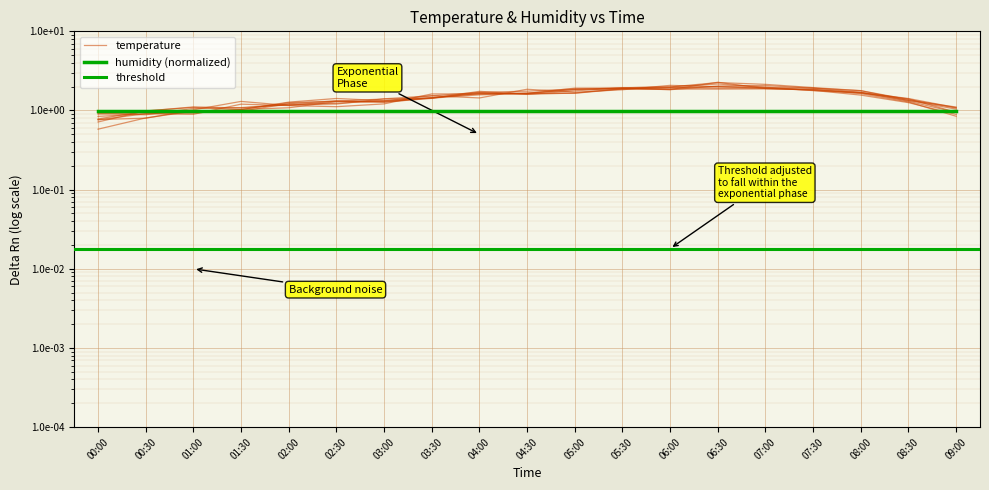

Rank the categories by value from lowest to highest.

00:00, 00:30, 01:00, 01:30, 09:00, 02:00, 03:00, 02:30, 08:30, 03:30, 04:00, 04:30, 08:00, 05:00, 05:30, 07:30, 06:00, 07:00, 06:30